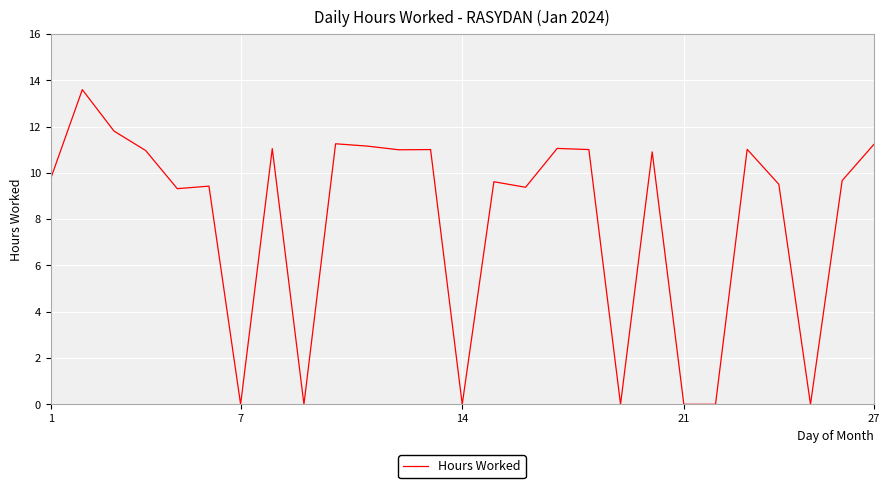

What is the difference between the maximum and minimum values?

13.6